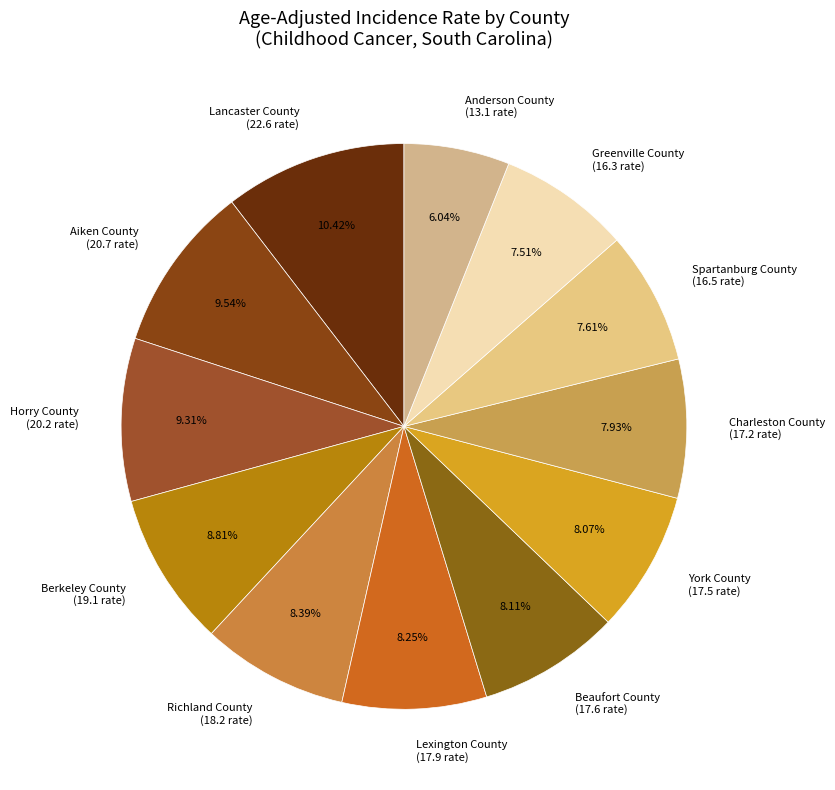

To the nearest percent, what is the difference between the Anderson County and Aiken County slice percentages?

4%